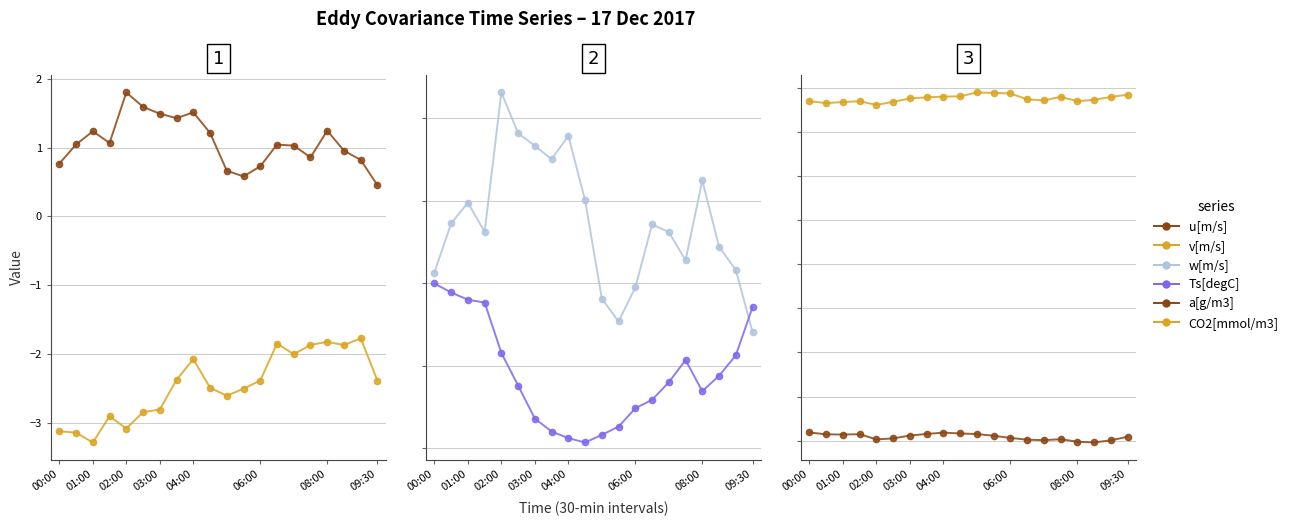

How many values in the a[g/m3] series exceed 8?

18